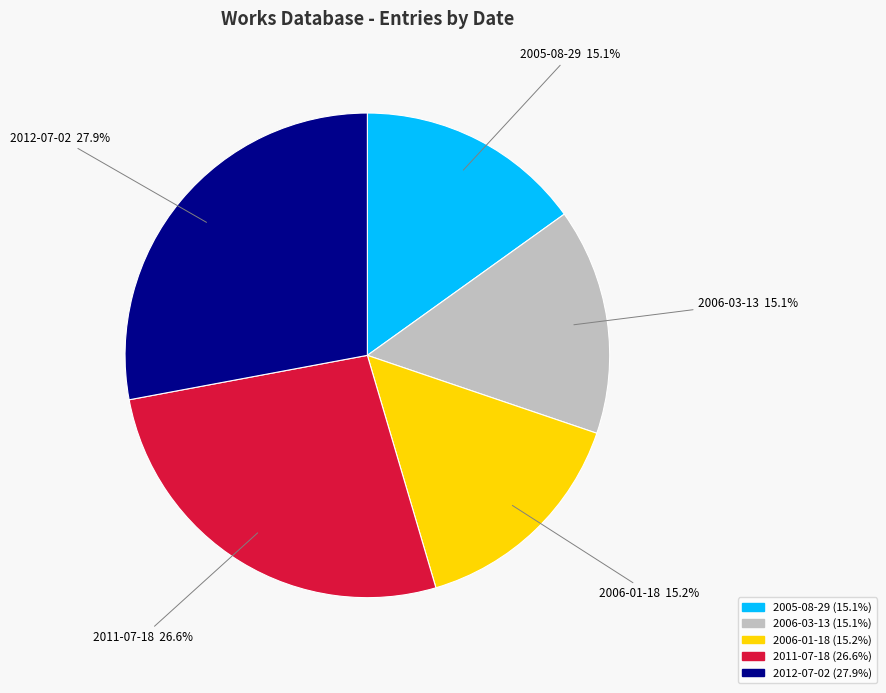

To the nearest percent, what is the difference between the largest and smallest slice percentages?

13%